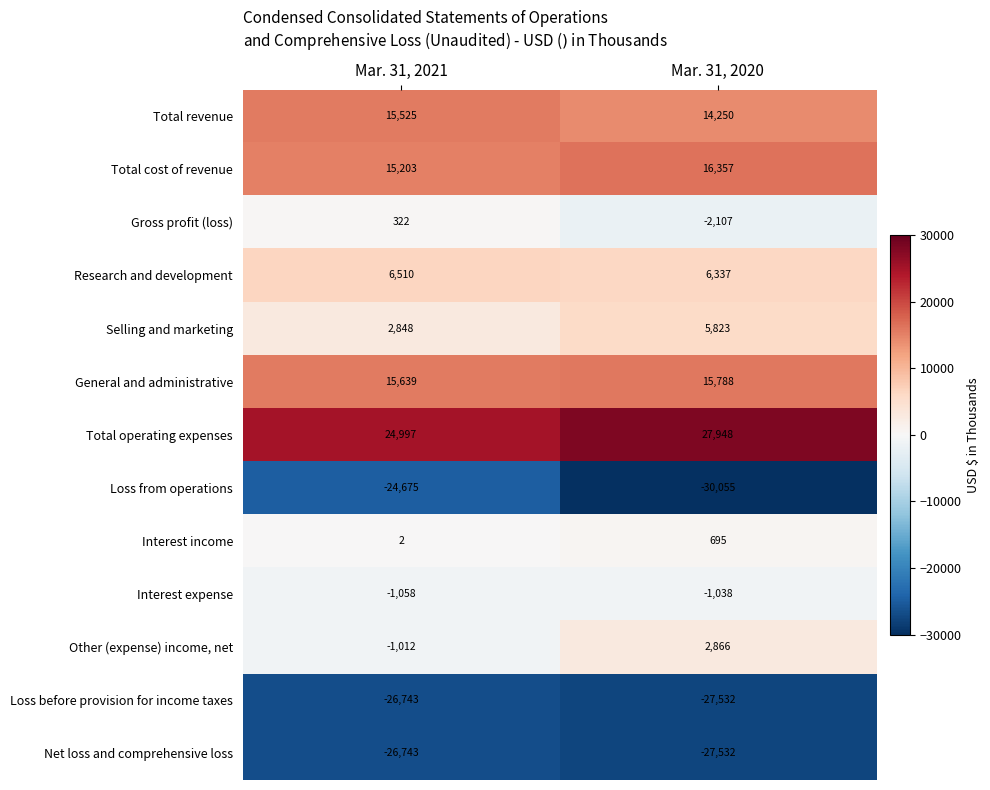

Count the number of categories in the chart.

2